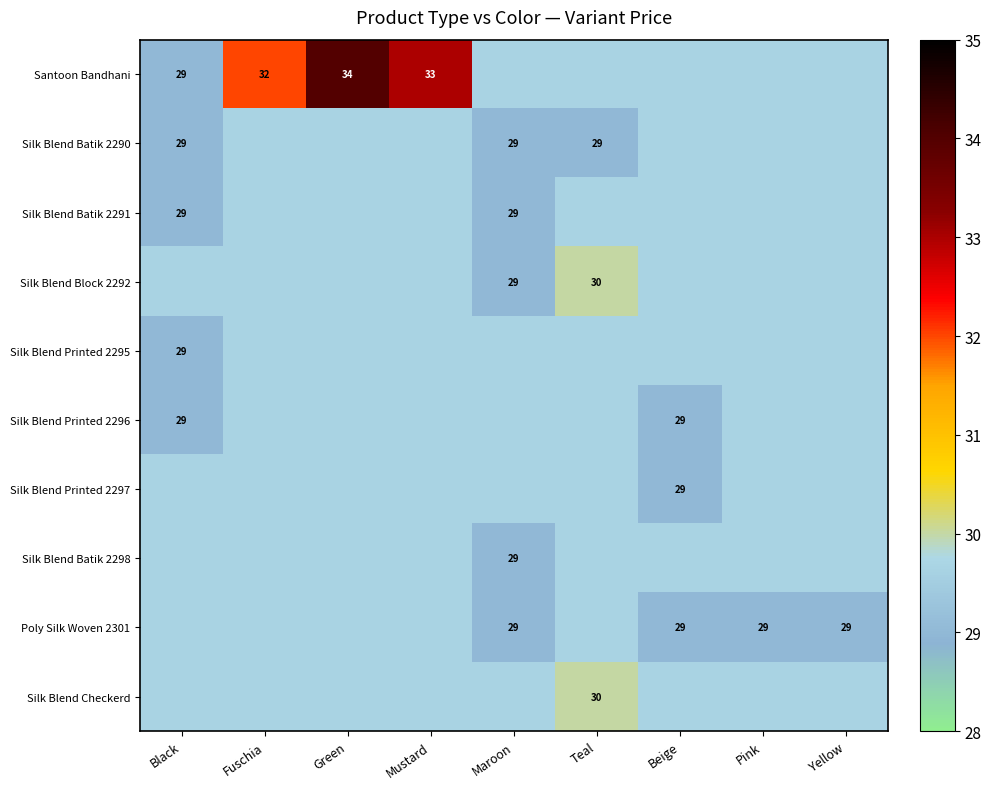

How many distinct data groups are displayed?

10